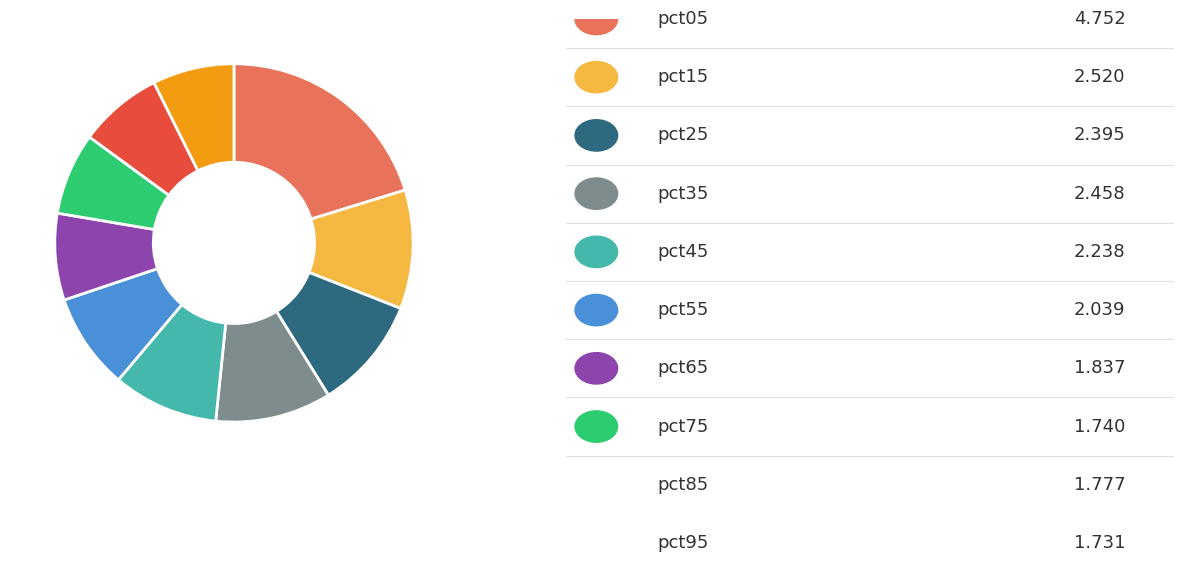

Does any single category account for the majority?

No